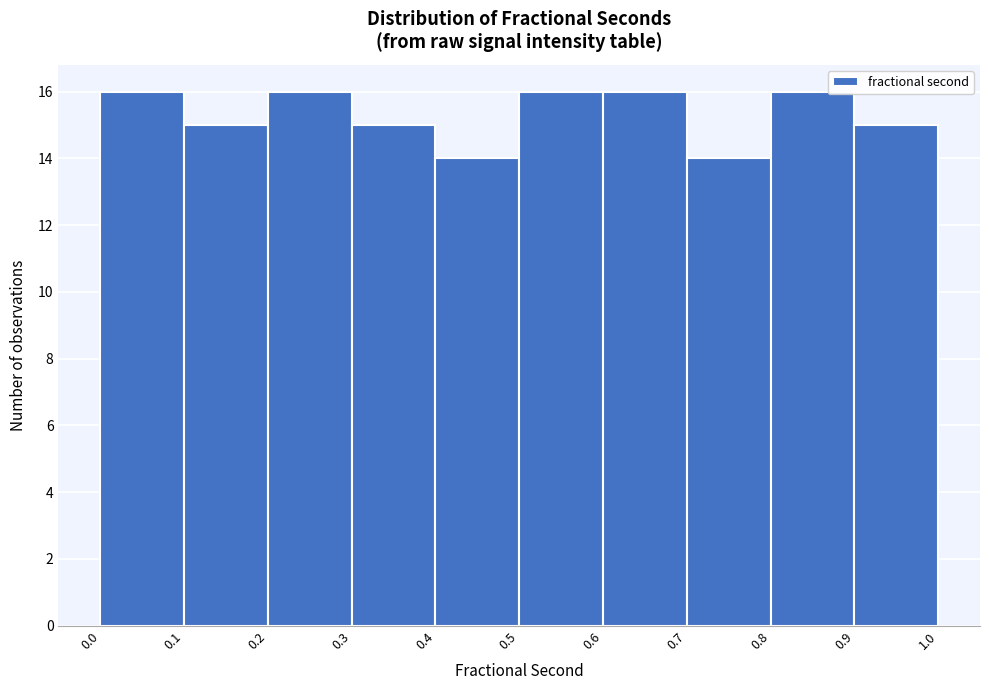

What is the height of the bar covering 0.1 to 0.2 on the x-axis? The values are not printed on the chart, so give them approximately, as read against the axis.

15